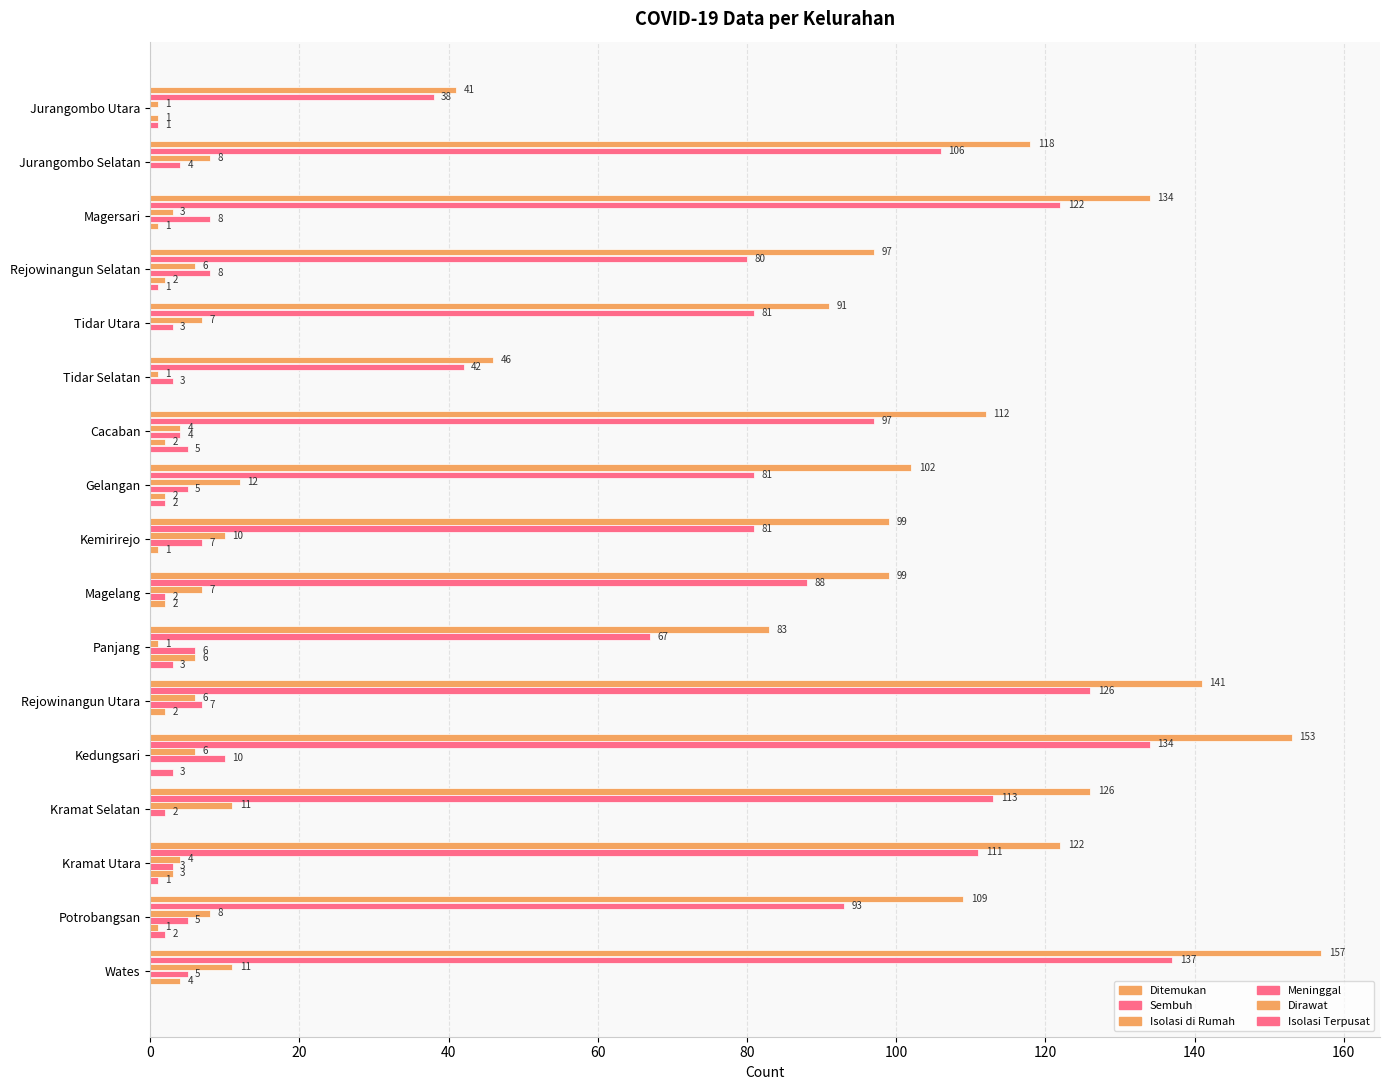

How many categories are shown in the chart?

17